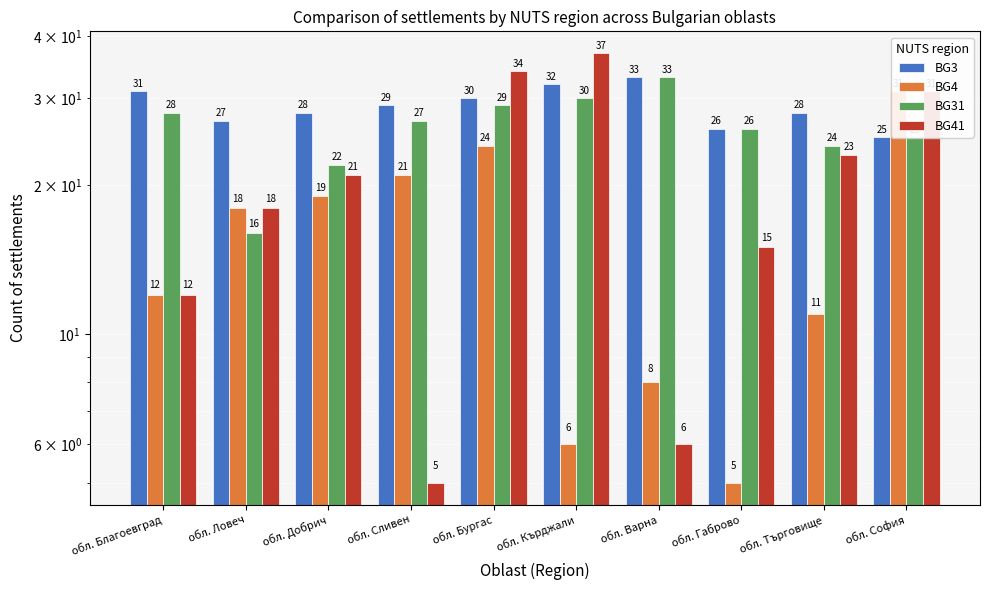

At which label does BG3 reach its minimum?

обл. София